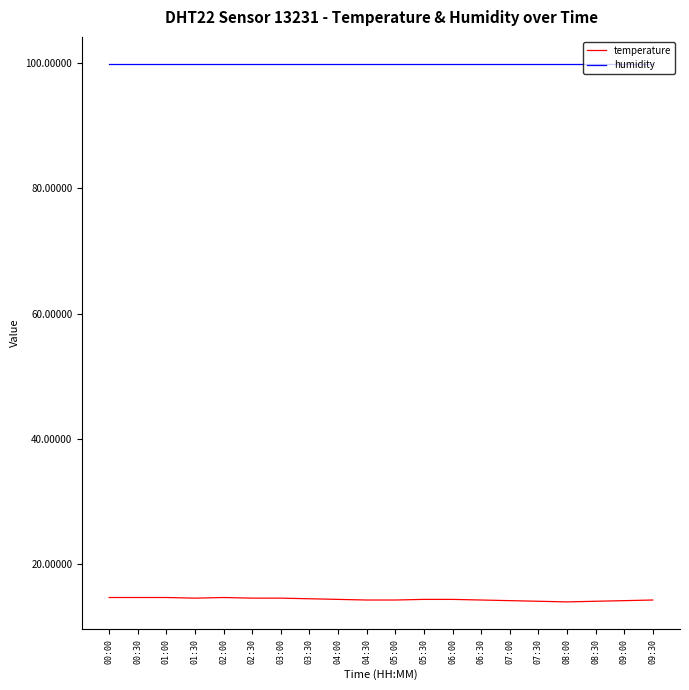

What position from the right is 07:00?

6